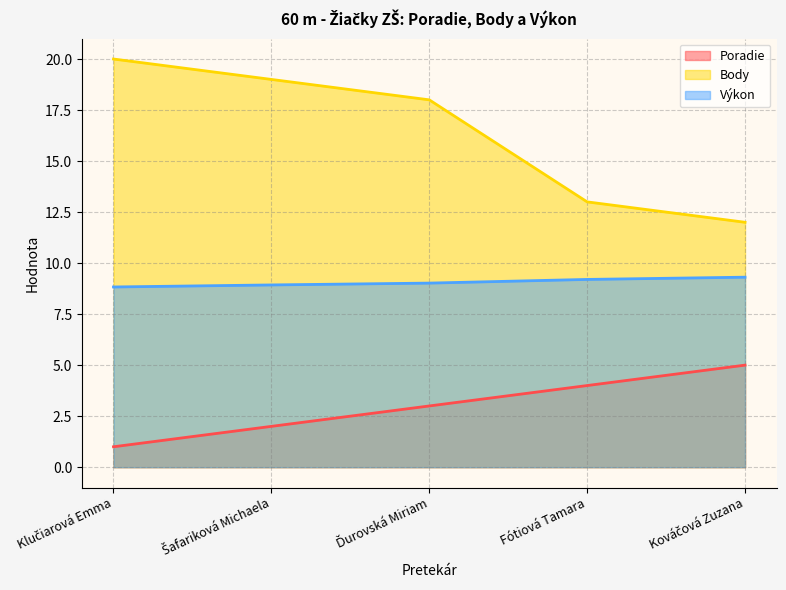

Does the chart have visible grid lines?

Yes